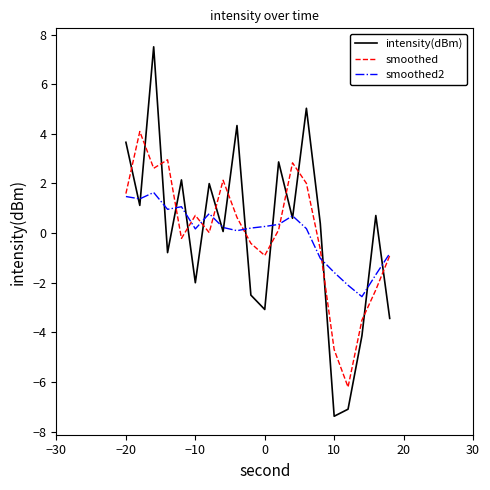

Which series has the widest spread of values?

intensity(dBm)